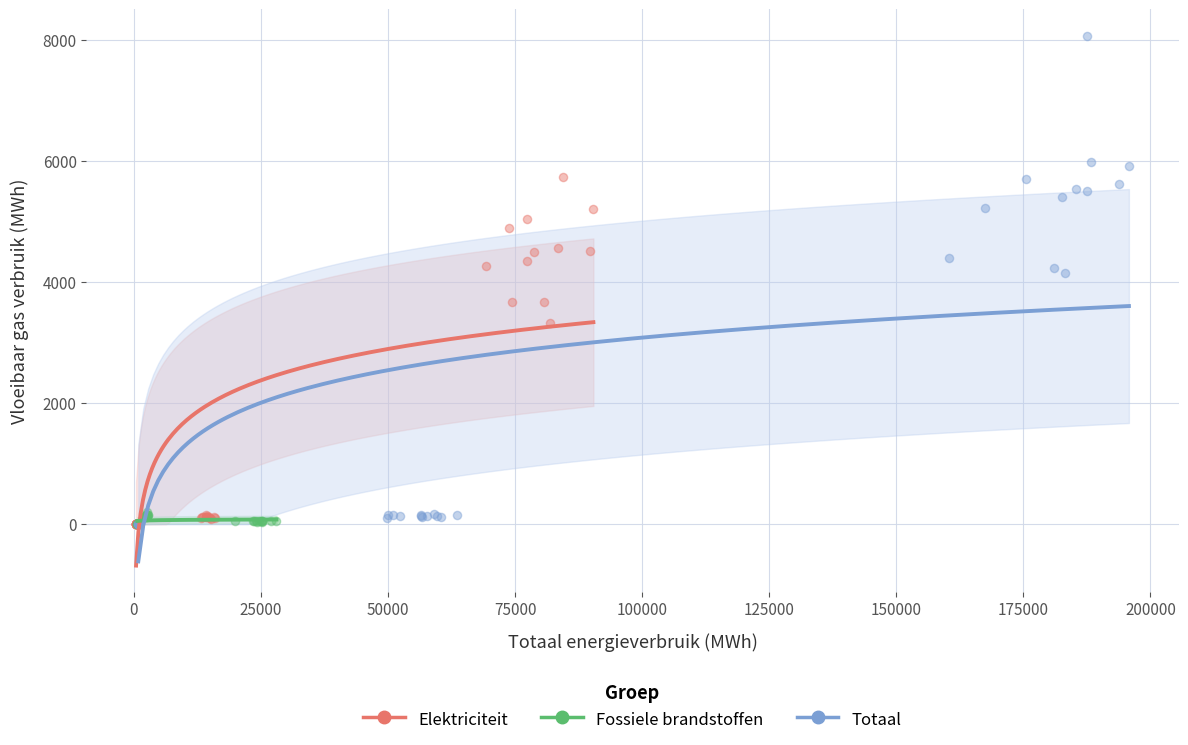

Which series contains the highest Y value?

Totaal